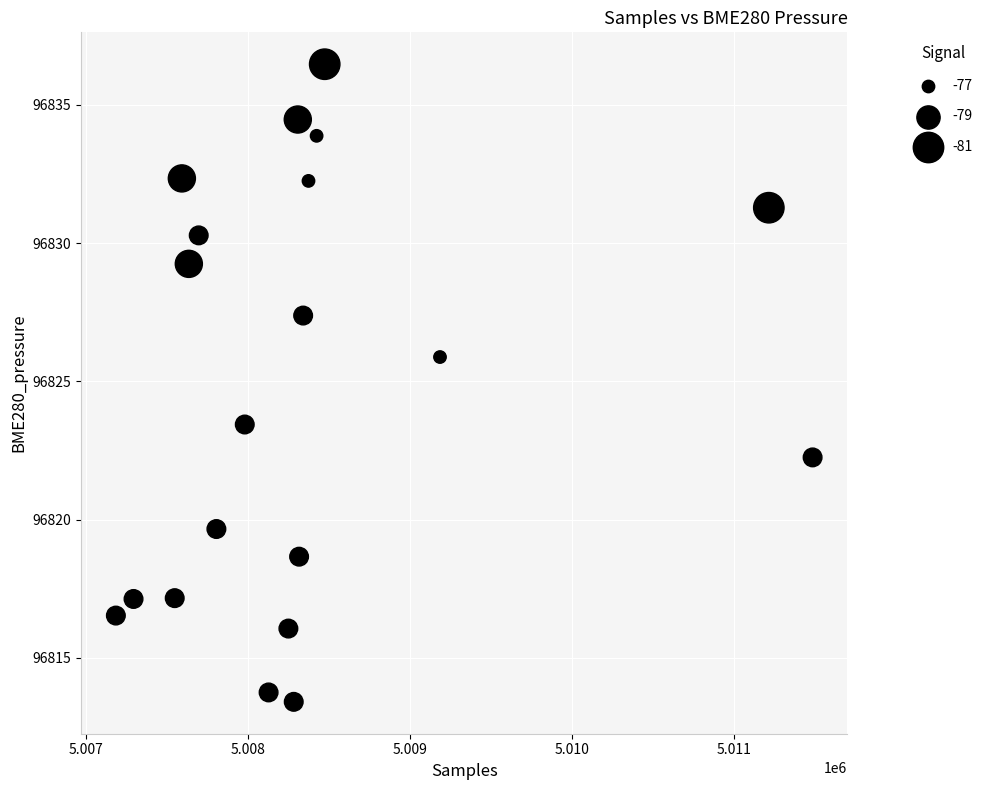

What is the range of Y values (max minus min)?

23.1